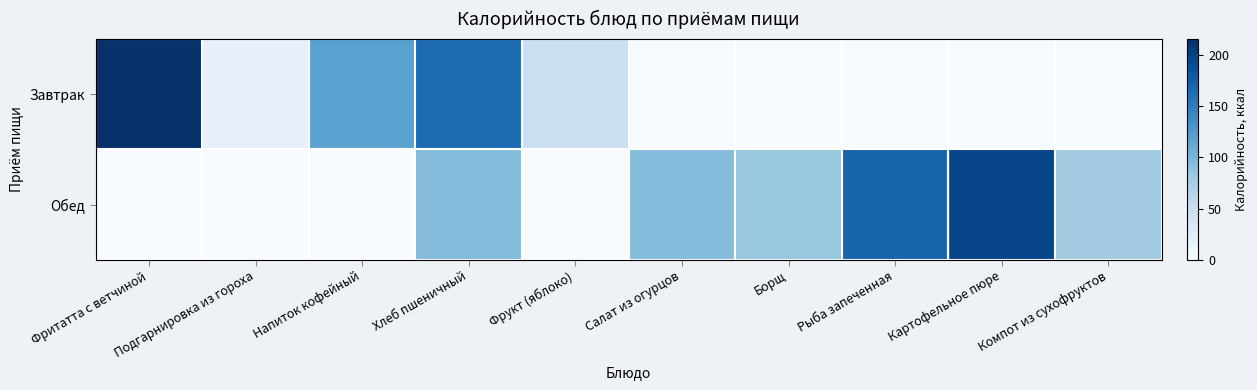

List the series in order of their peak value, highest first.

Завтрак, Обед